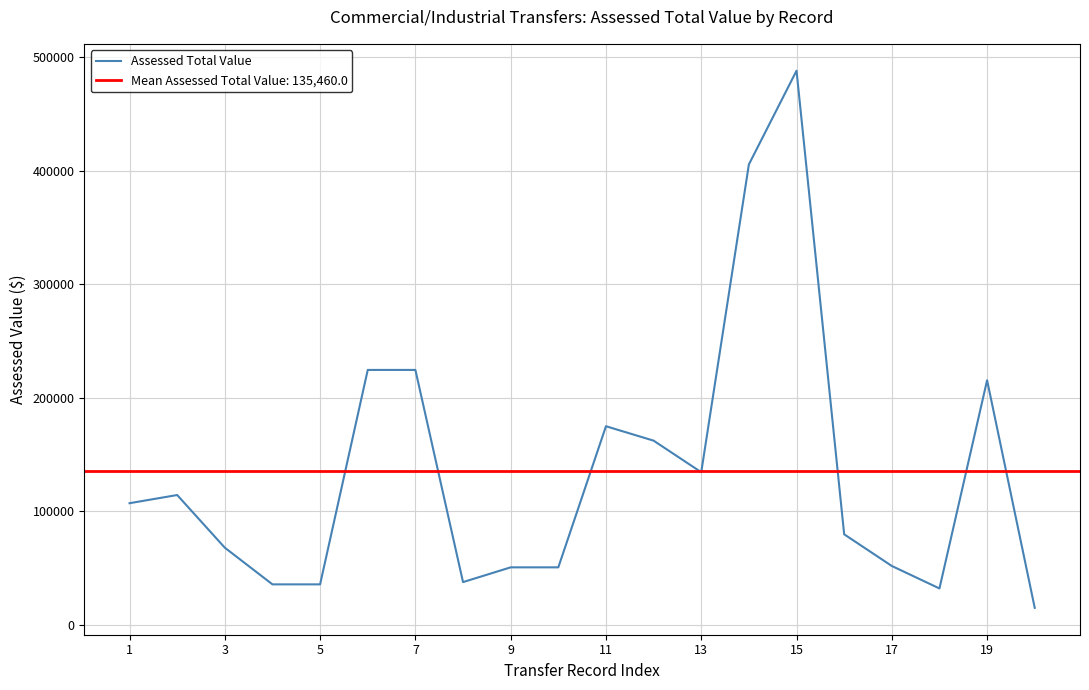

The value of Assessed Total Value at 3 is 24885. True or false?

False